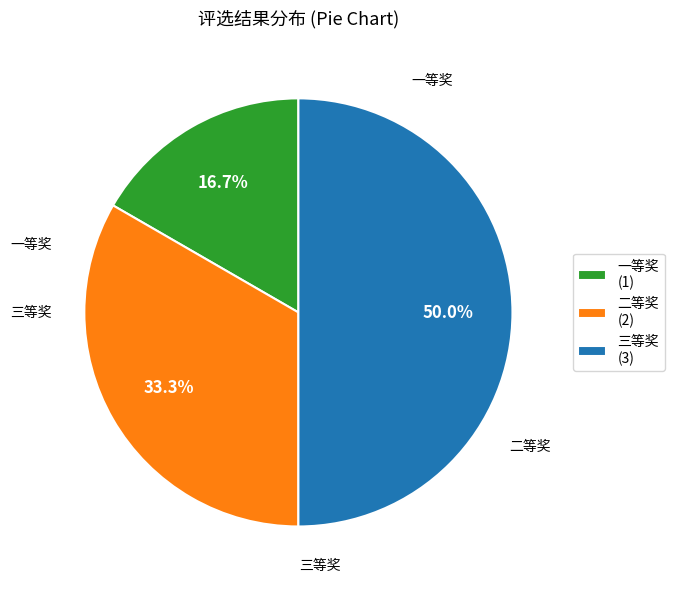

Do 一等奖 (1) and 三等奖 (3) together represent more than half of the pie?

Yes